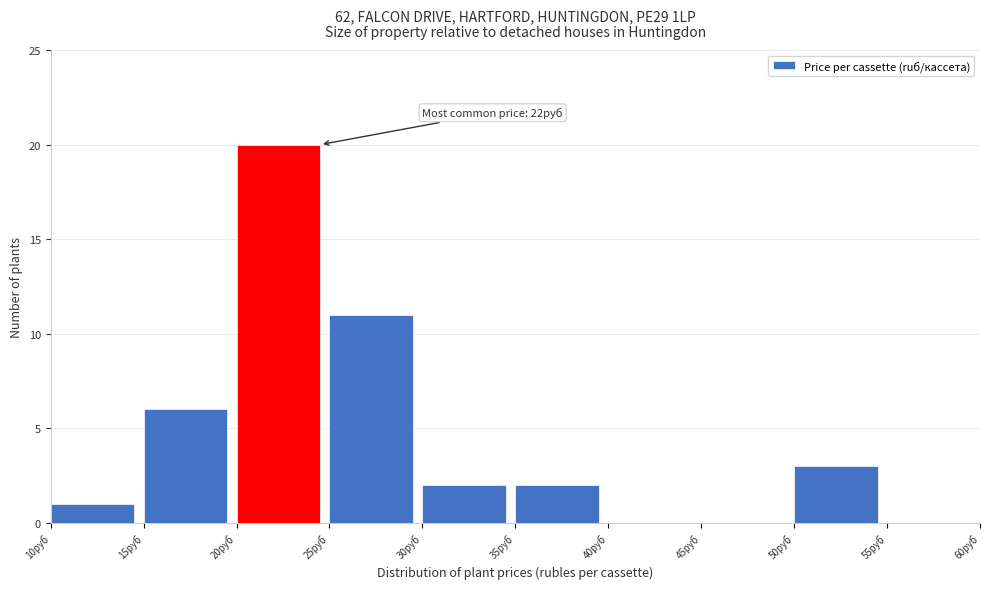

Which range on the x-axis has the tallest bar?

20 to 25